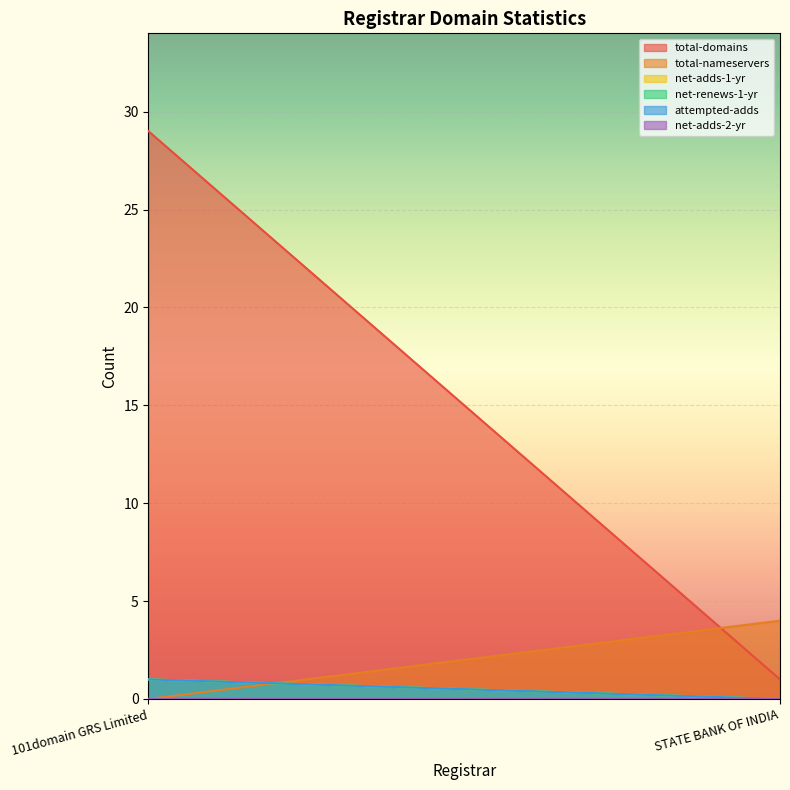

Which category has the highest value across all series?

101domain GRS Limited